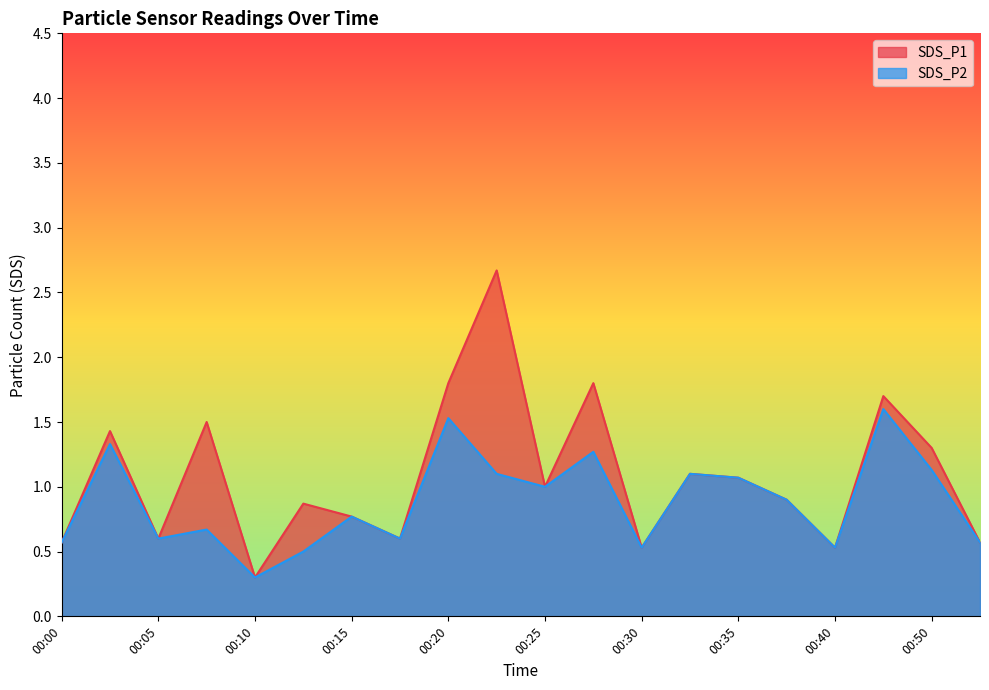

Rank the series by their average value, from highest to lowest.

SDS_P1, SDS_P2